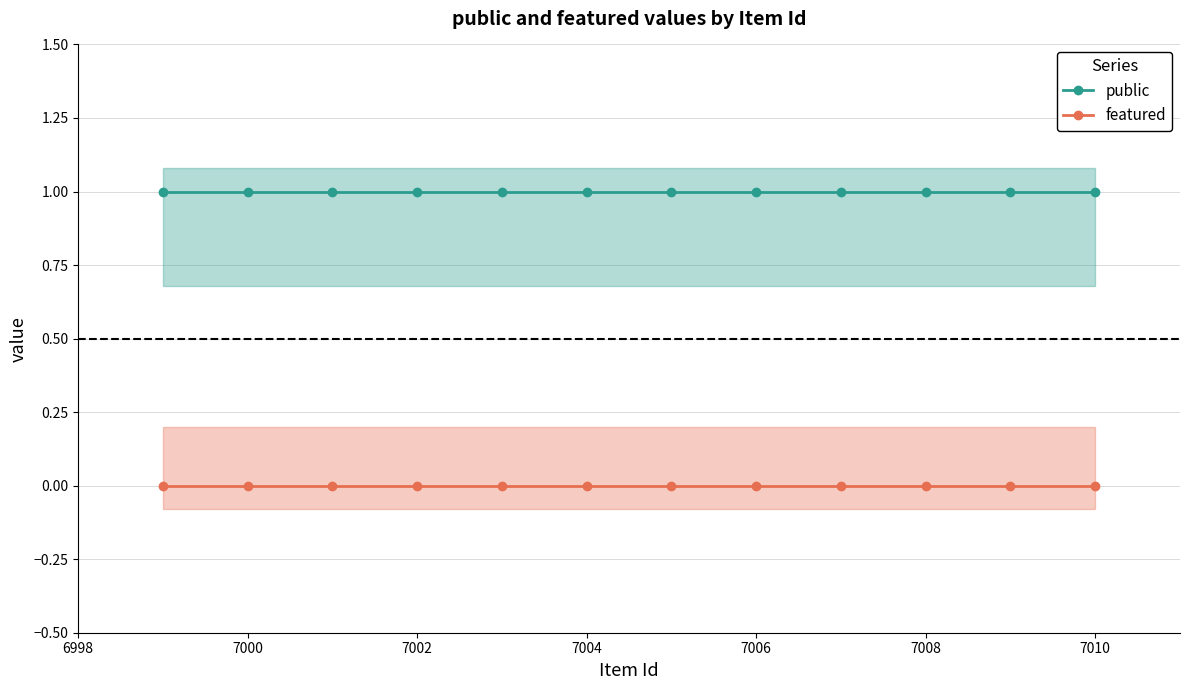

True or false: featured and public intersect in this chart.

False